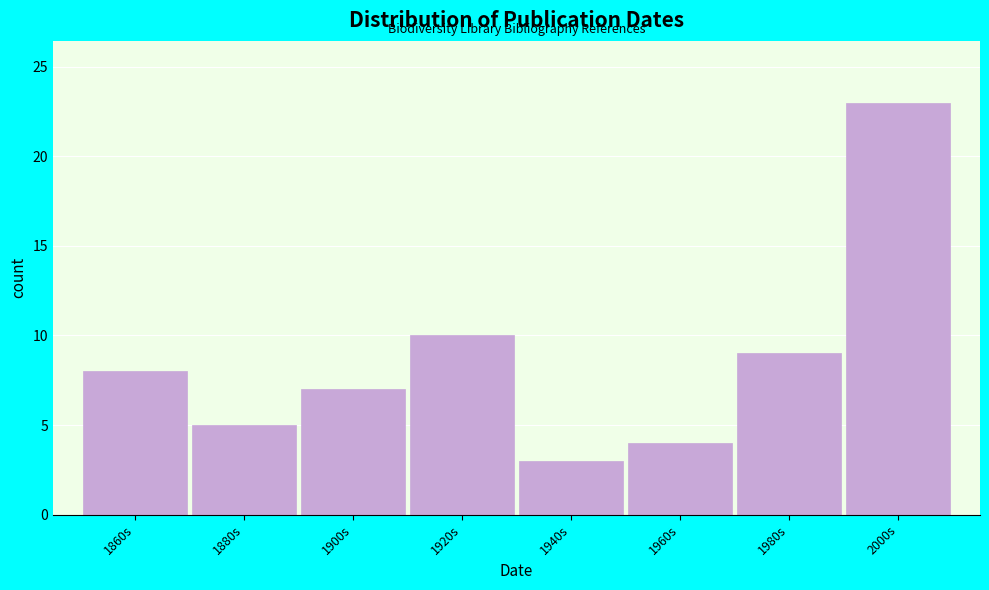

Reading right to left, extract all data points from this chart.

23	9	4	3	10	7	5	8